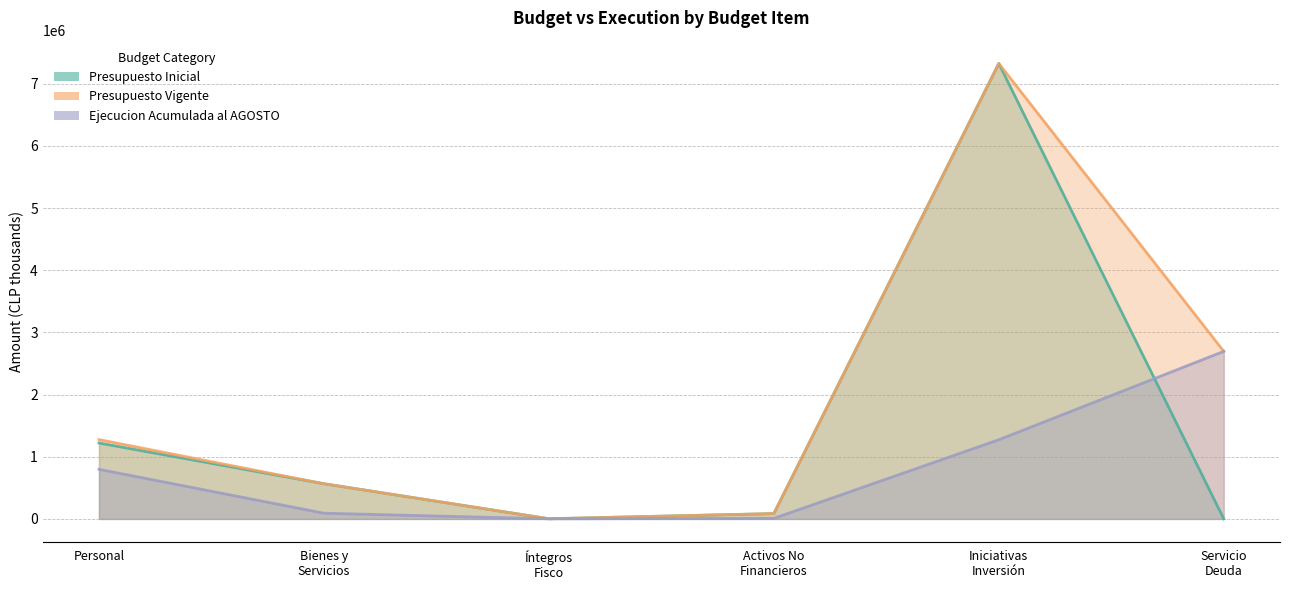

The value of Ejecucion Acumulada al AGOSTO at Servicio Deuda is 3828938. True or false?

False